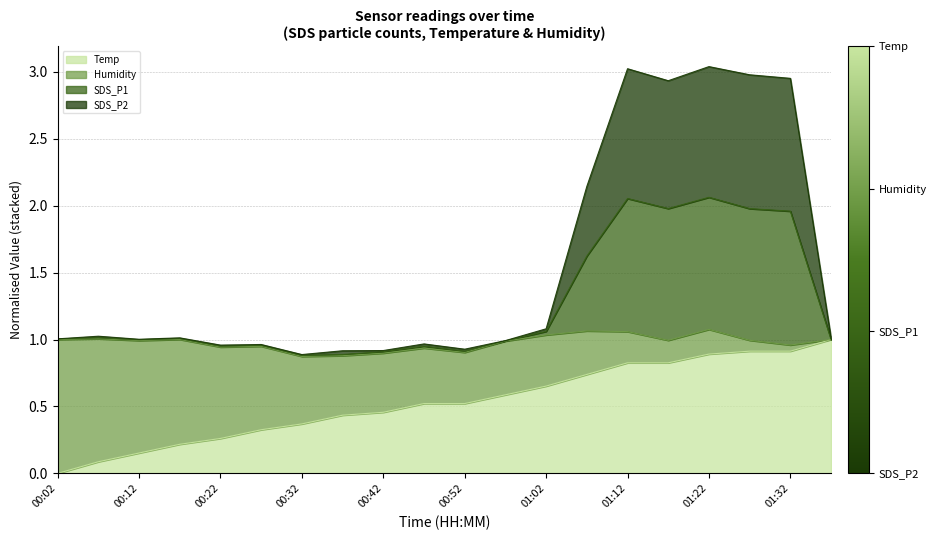

How many lines are shown in the chart?

4